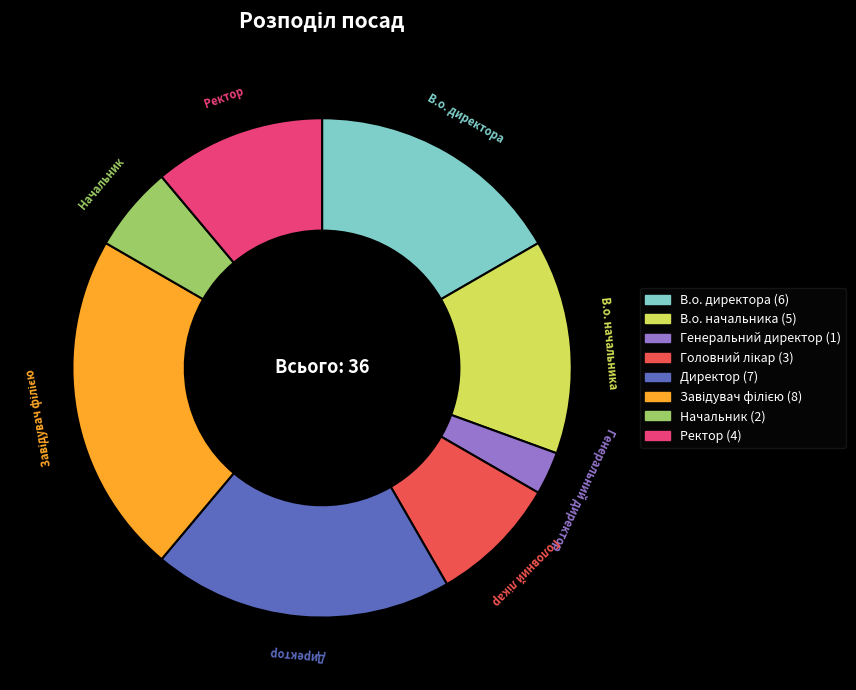

Do Директор and Ректор together represent more than half of the pie?

No